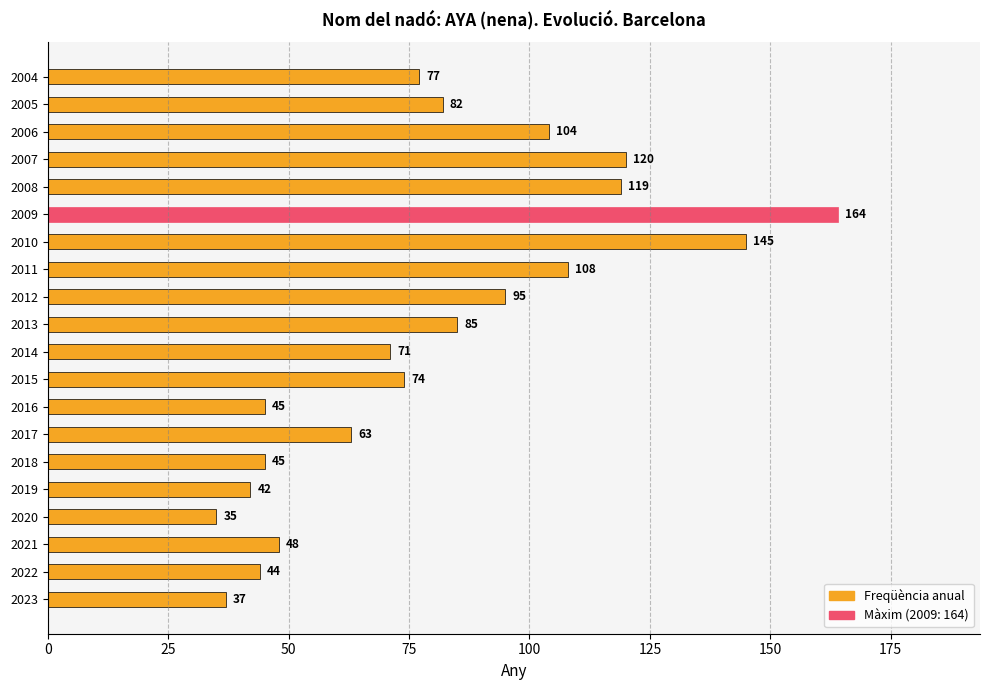

What is the difference between the maximum and minimum values?

129